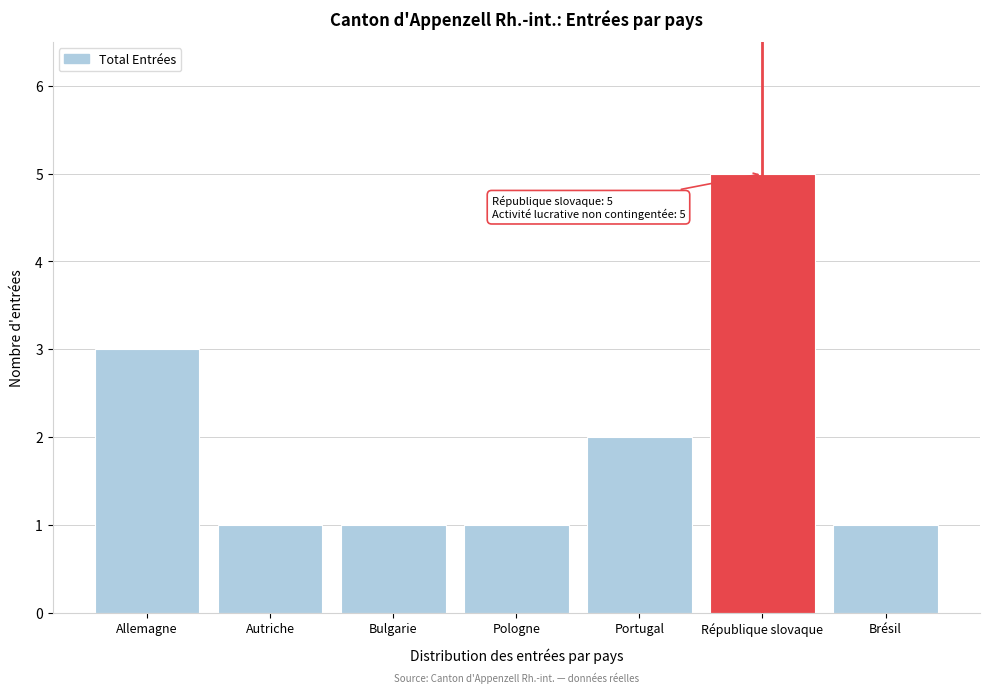

Reading right to left, list all the values displayed in this chart.

Brésil=1	République slovaque=5	Portugal=2	Pologne=1	Bulgarie=1	Autriche=1	Allemagne=3